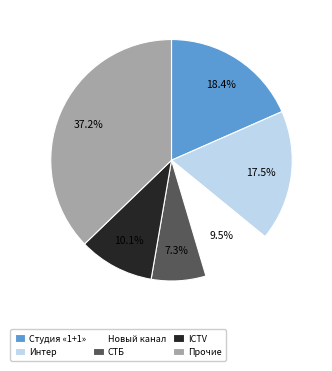

Approximately how many times larger is the value at ICTV compared to Новый канал?

1.1